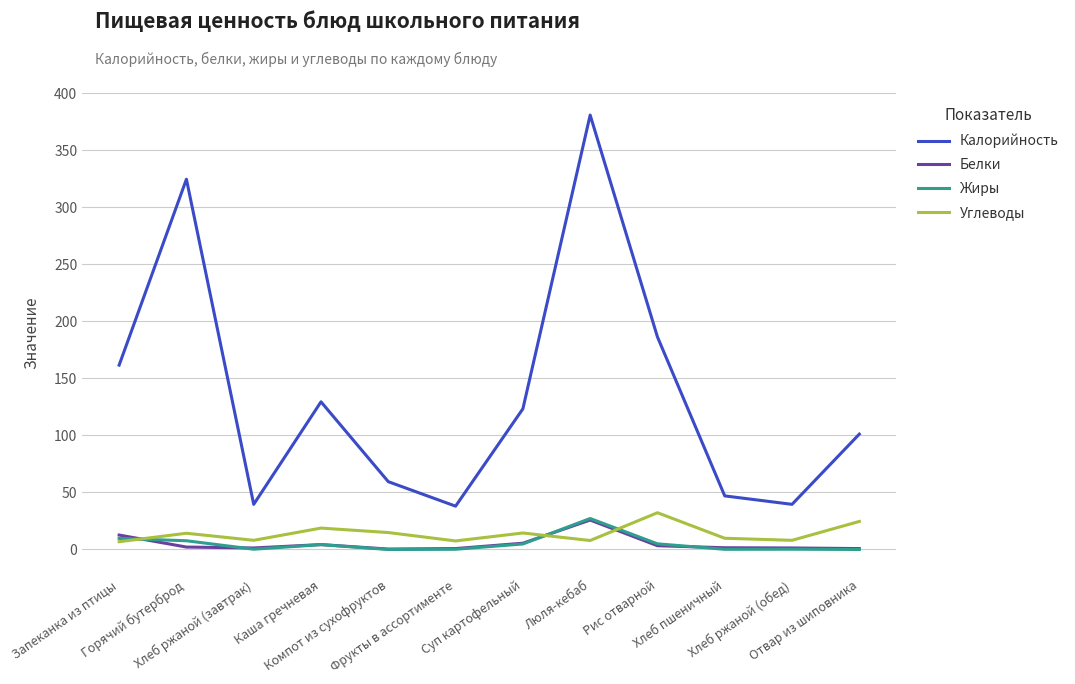

What is the average value of the Жиры series?

4.9